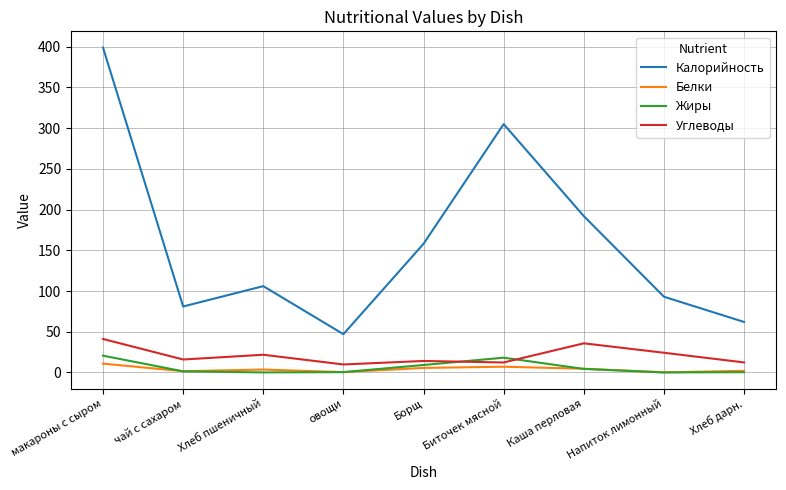

What position from the right is Хлеб пшеничный?

7